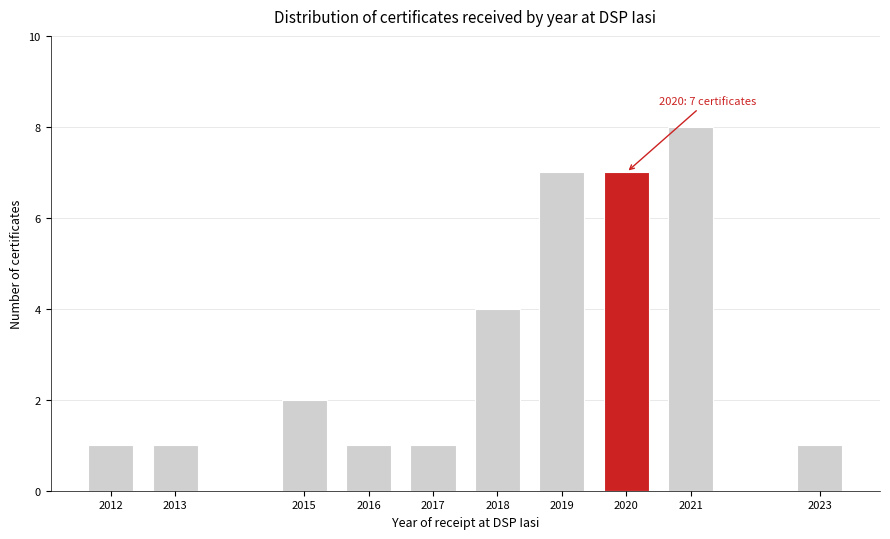

Reading right to left, what are all the values shown in this chart?

2023=1	2021=8	2020=7	2019=7	2018=4	2017=1	2016=1	2015=2	2013=1	2012=1